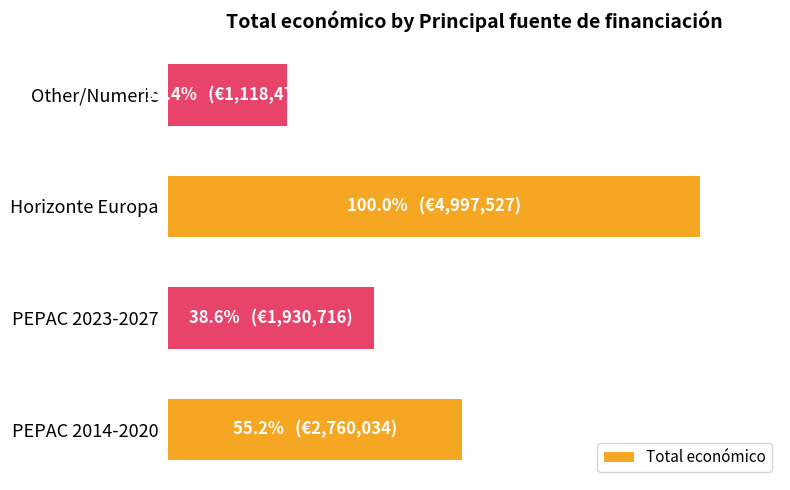

How many data points does each series have?

4